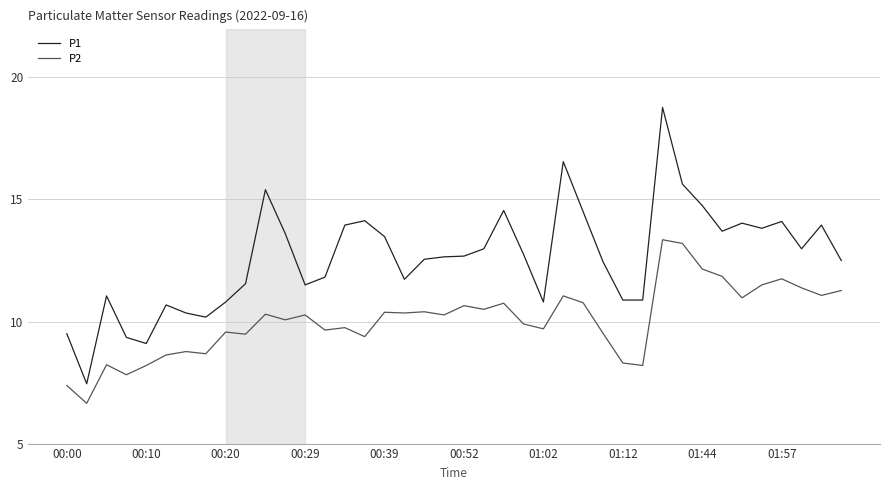

What is the maximum value shown in the chart?

18.8